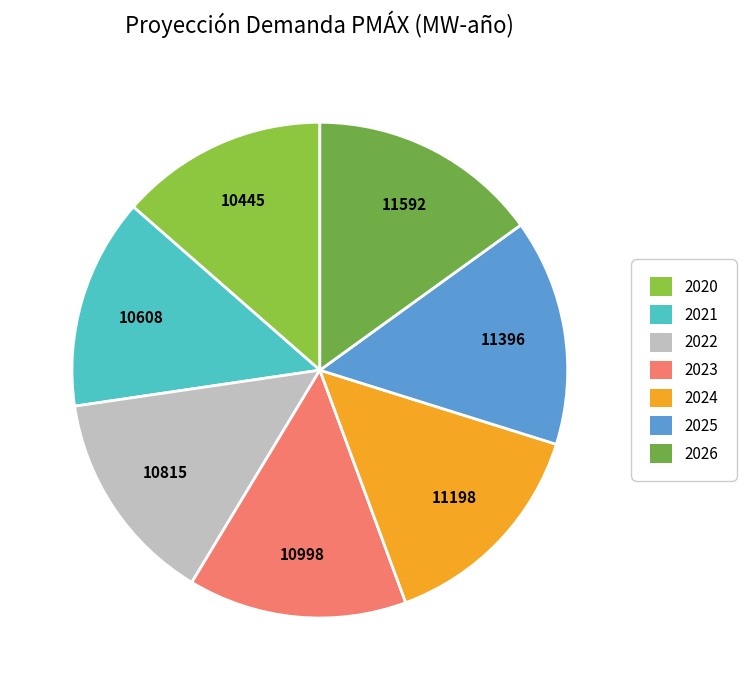

How many slices are in this pie chart?

7